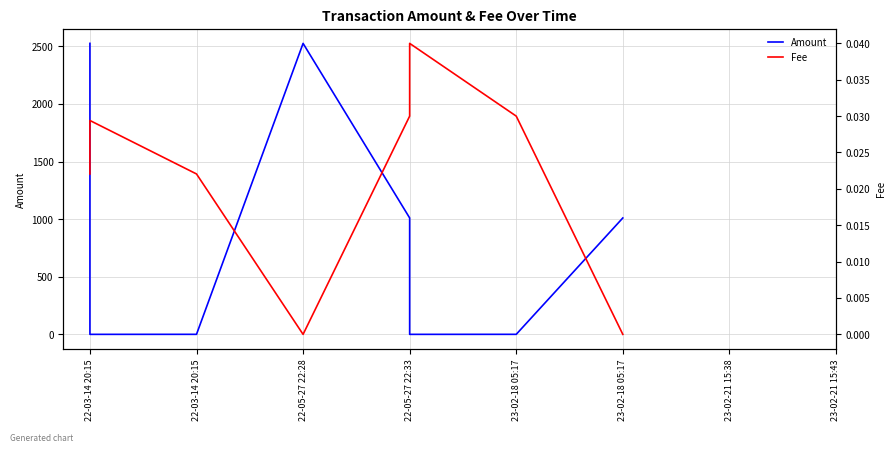

What is the spread (max minus min) of values at 22-03-14 20:15?

2525.1